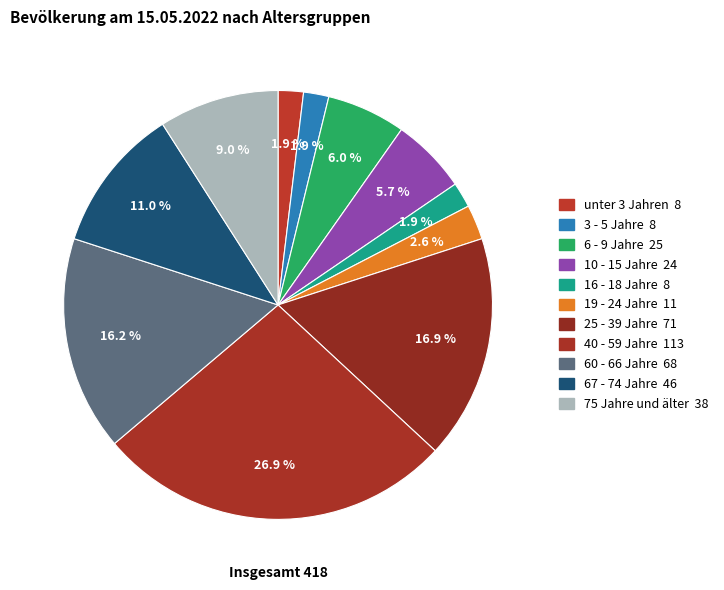

To the nearest percent, what is the combined percentage of 67 - 74 Jahre and 25 - 39 Jahre?

28%